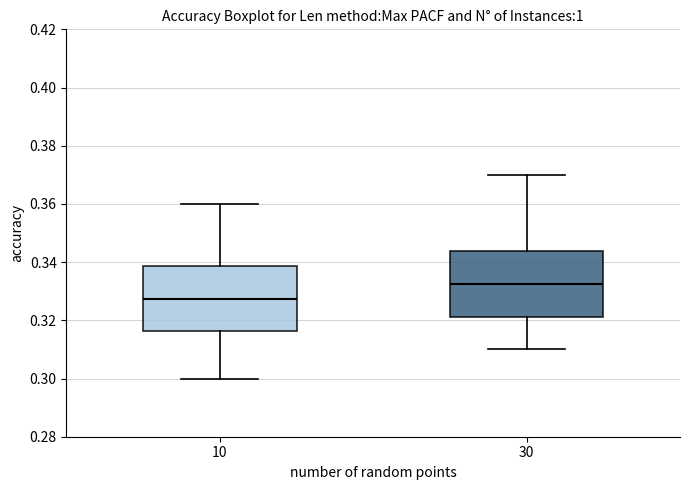

Which box has the highest median line?

30